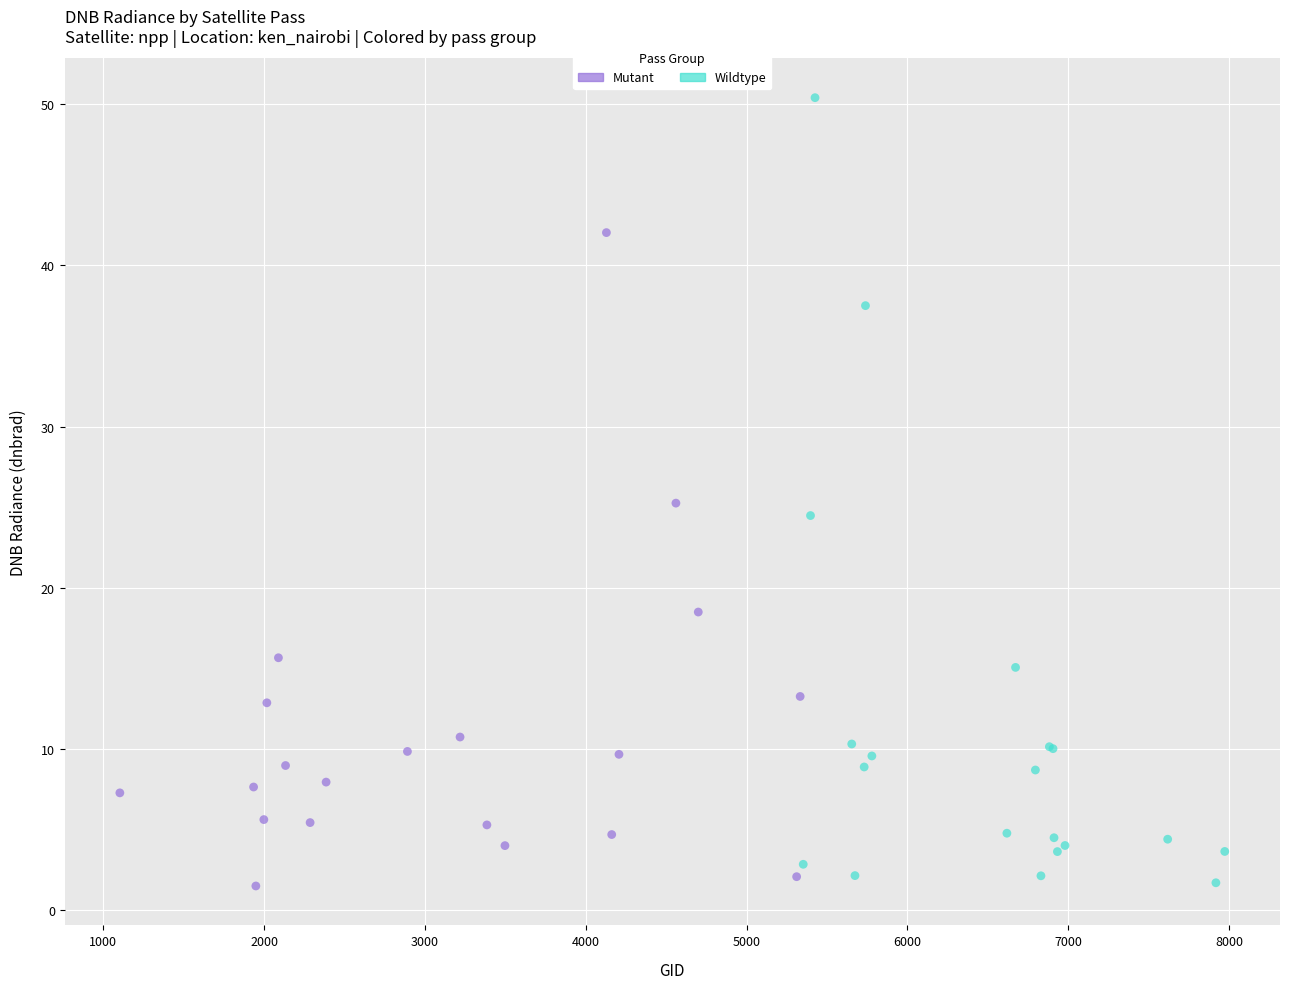

Which series contains the highest Y value?

Wildtype